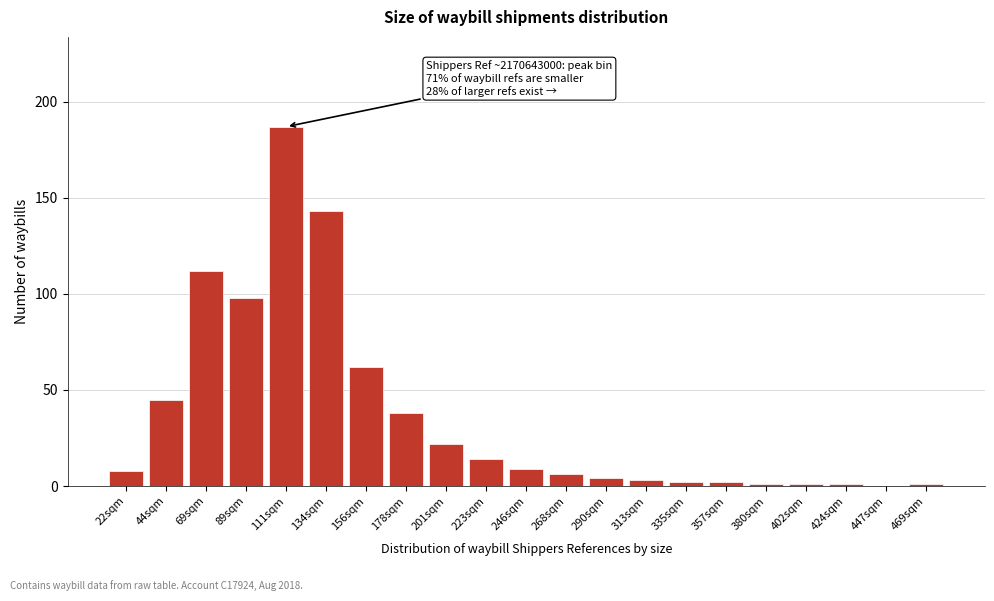

Reading left to right, what are all the values shown in this chart?

22sqm=8	44sqm=45	69sqm=112	89sqm=98	111sqm=187	134sqm=143	156sqm=62	178sqm=38	201sqm=22	223sqm=14	246sqm=9	268sqm=6	290sqm=4	313sqm=3	335sqm=2	357sqm=2	380sqm=1	402sqm=1	424sqm=1	447sqm=0	469sqm=1